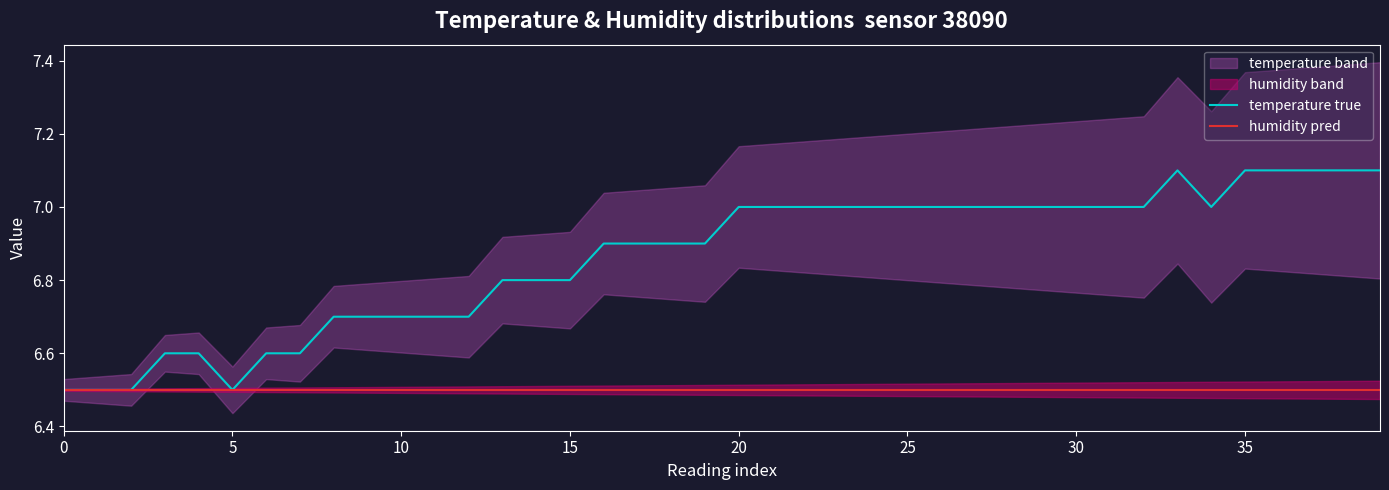

Which series changed the most between 9 and 38?

temperature true